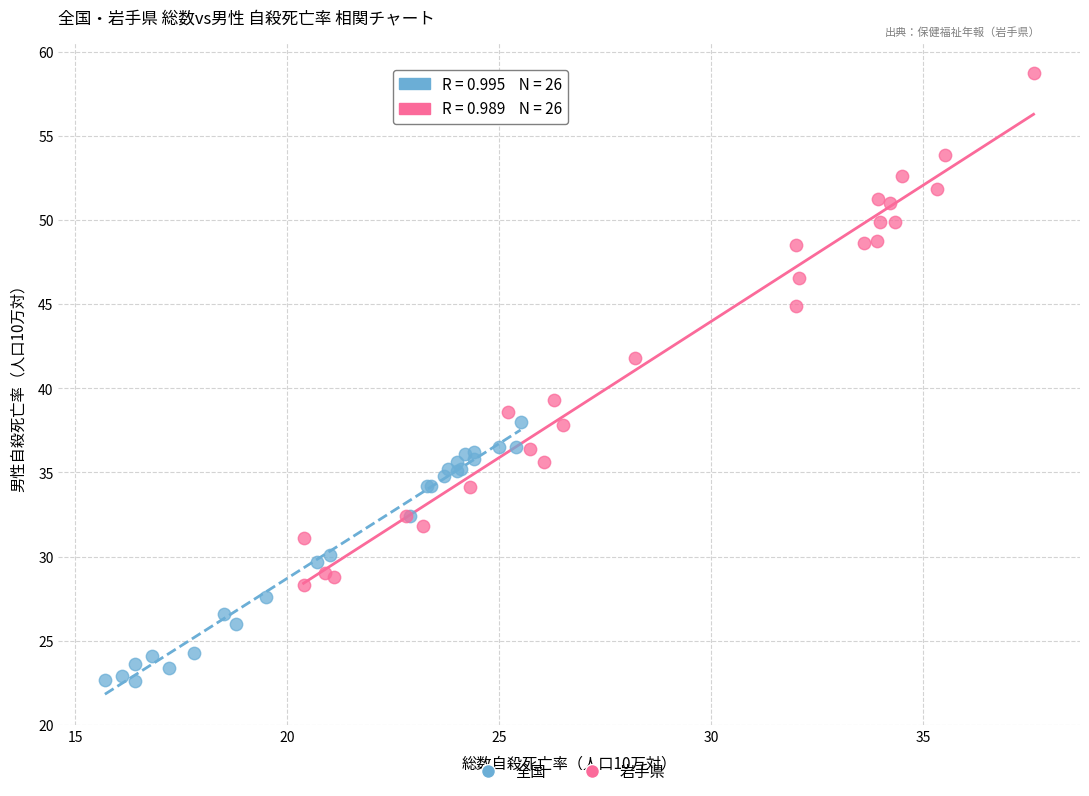

Which series has the largest Y range (max minus min)?

岩手県